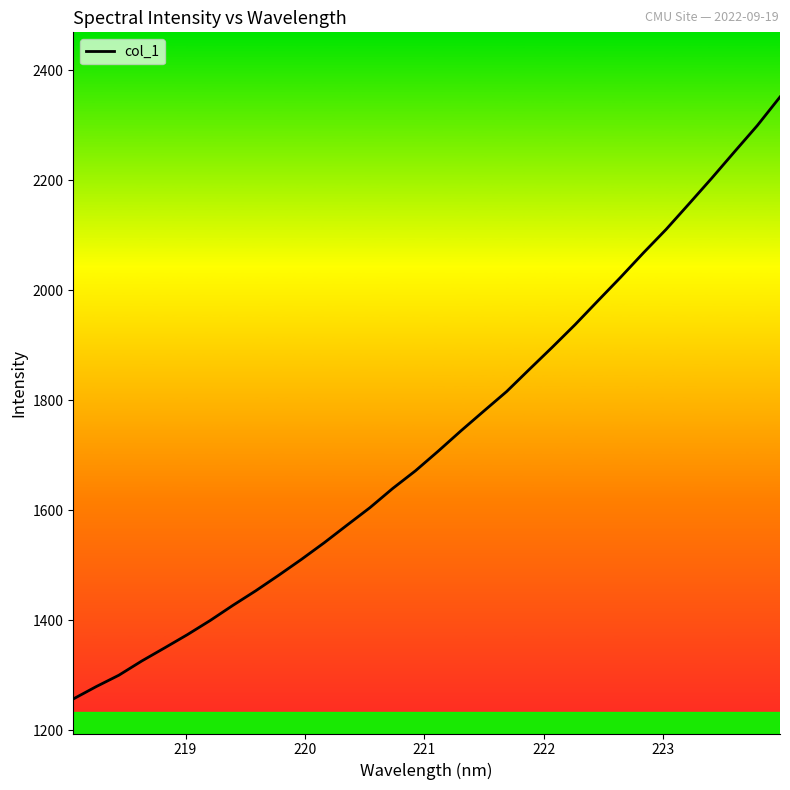

What is the maximum value shown in the chart?

2351.8